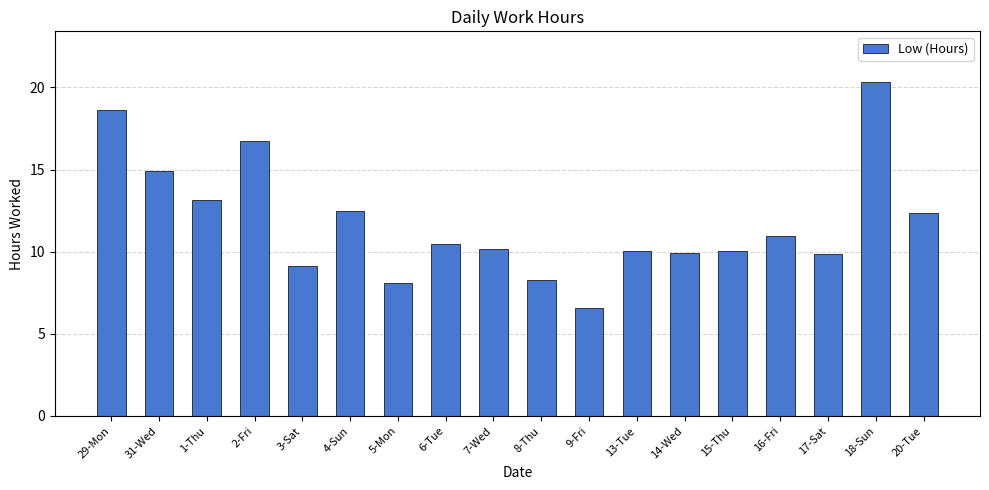

The chart shows a value of 16.8 at 2-Fri. True or false?

True